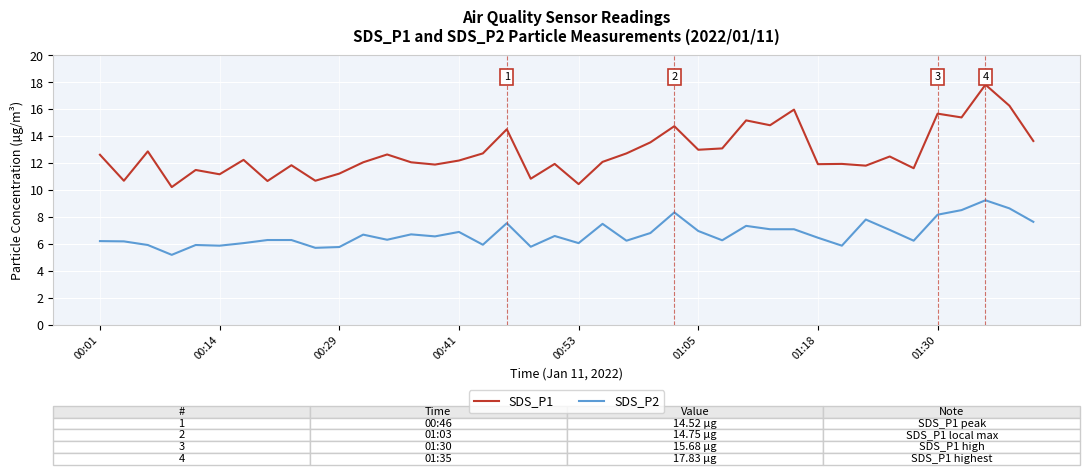

Rank the series by their average value, from lowest to highest.

SDS_P2, SDS_P1